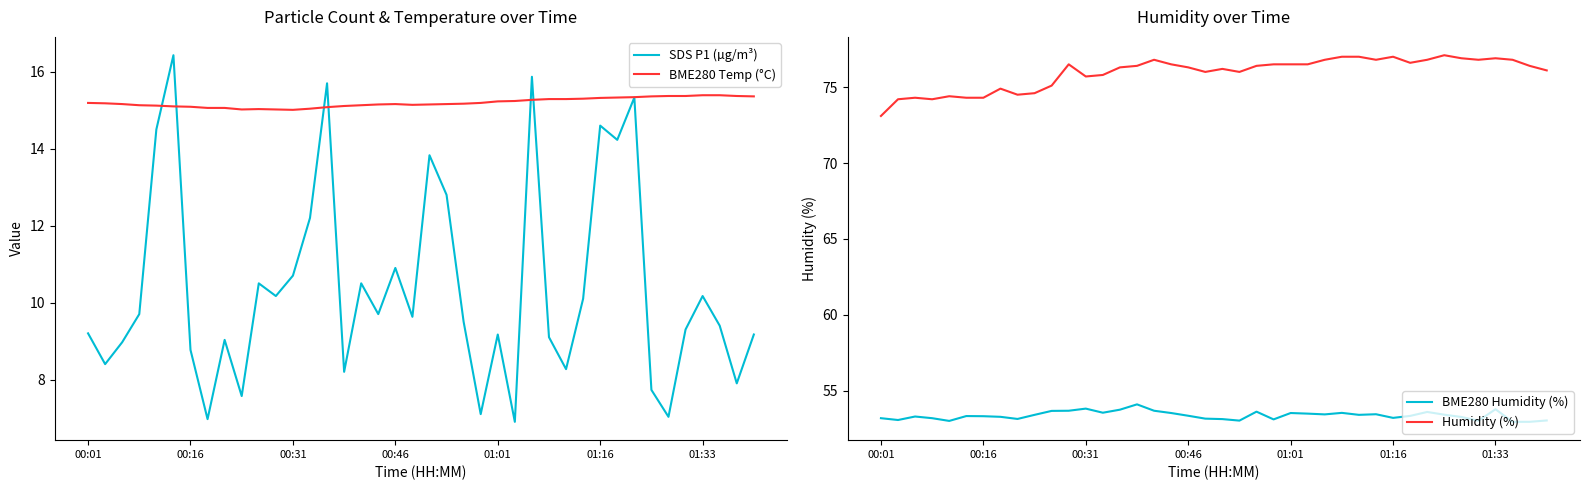

In BME280 Humidity (%), how many points are lower than both neighbors (excluding endpoints)?

10